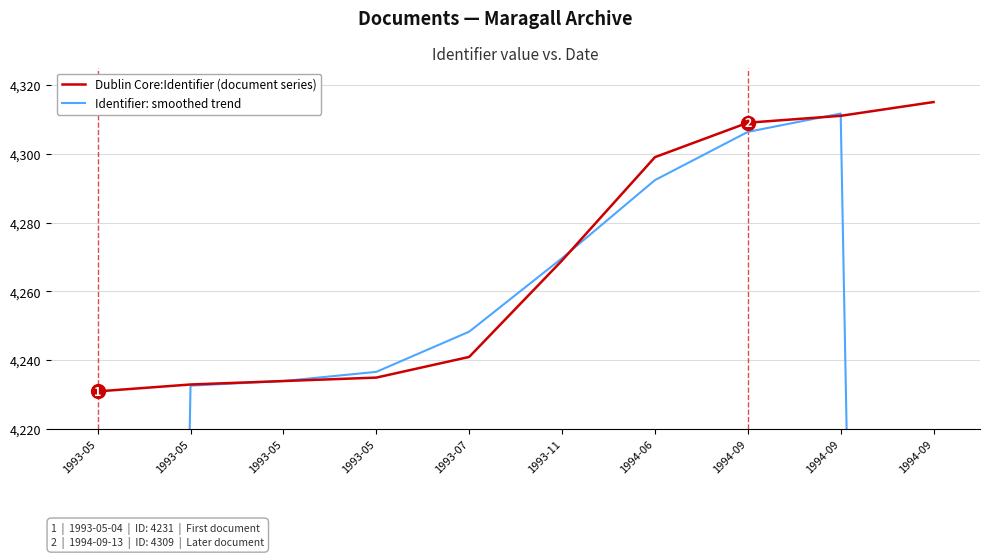

True or false: Dublin Core:Identifier (document series) has a value of 6458.8 at 1993-11.

False